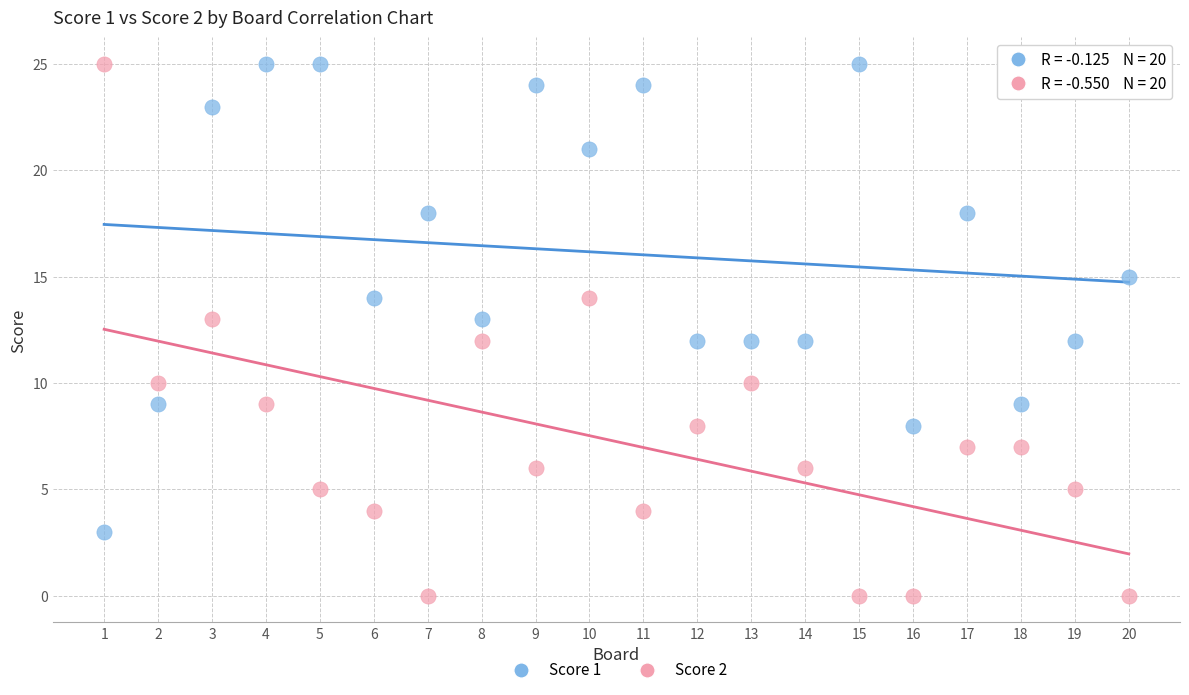

Across all data points, what is the range of Y values (max minus min)?

25